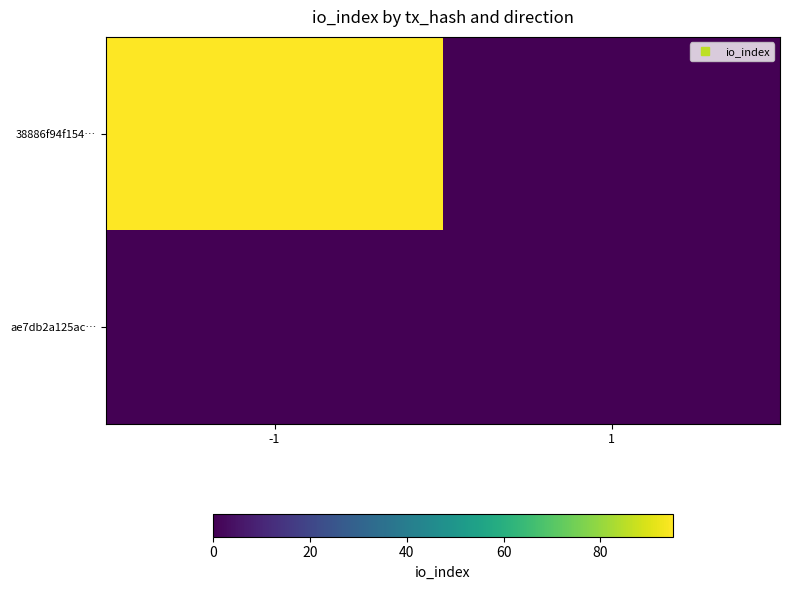

At which category is the sum across all series the highest?

-1